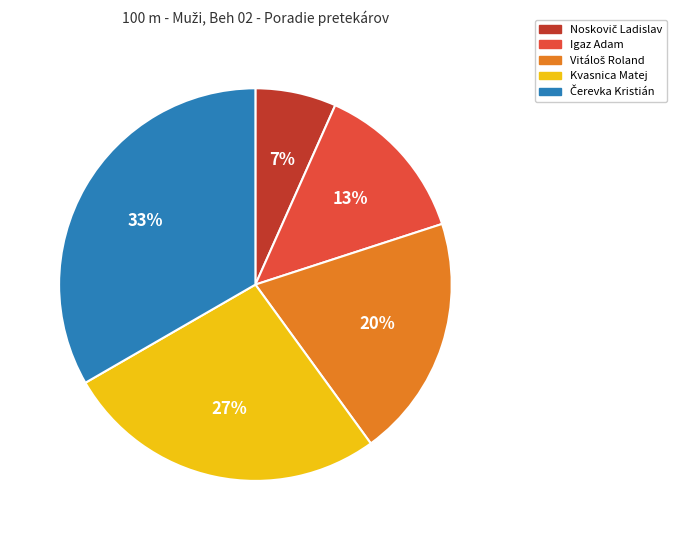

Is it true that Igaz Adam is 24% of the pie?

False